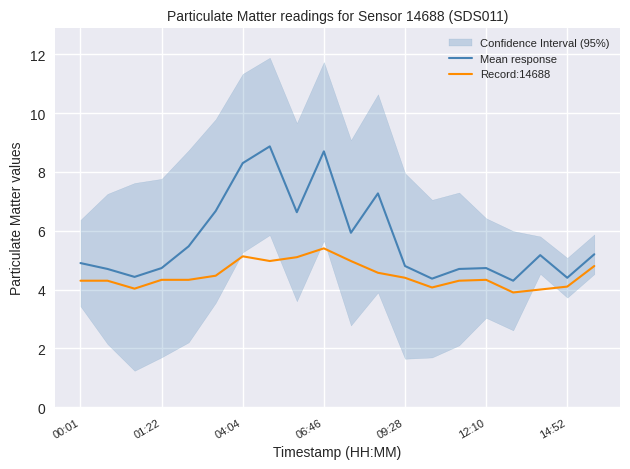

Which category has the highest value in the Mean response series?

7